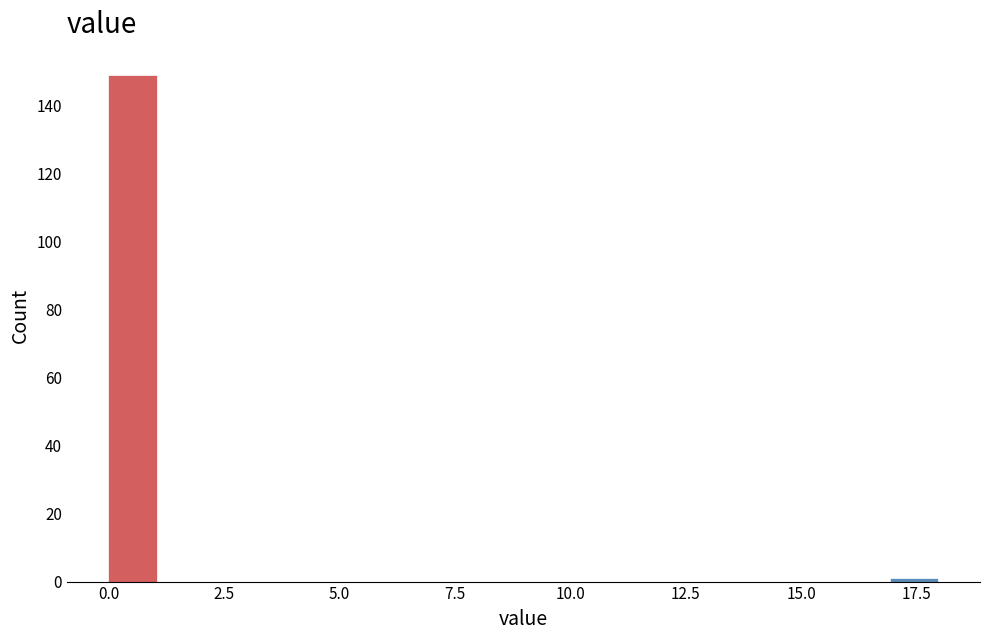

Read against the x-axis, roughly where is the centre of the tallest bar?

0.5